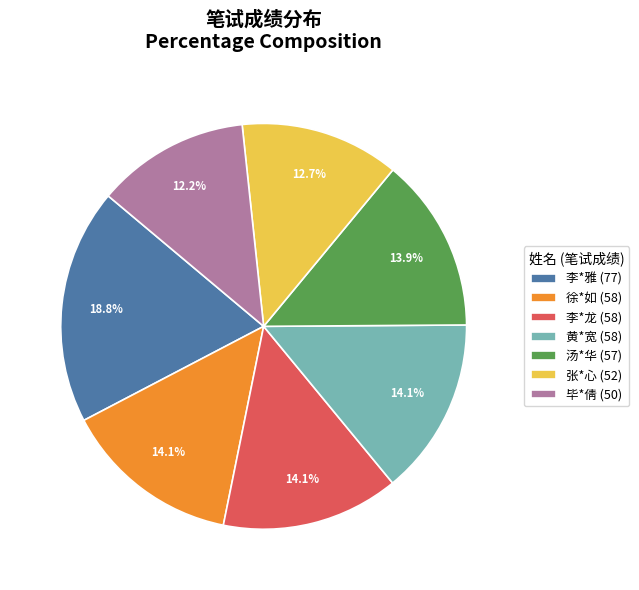

What is the largest slice in the pie chart?

李*雅